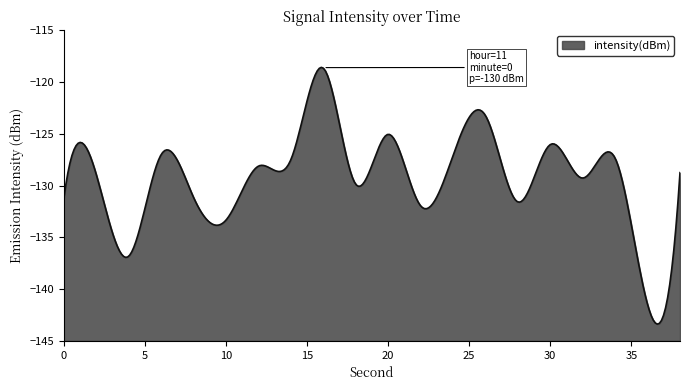

How many points are lower than both their immediate neighbors (excluding endpoints)?

7